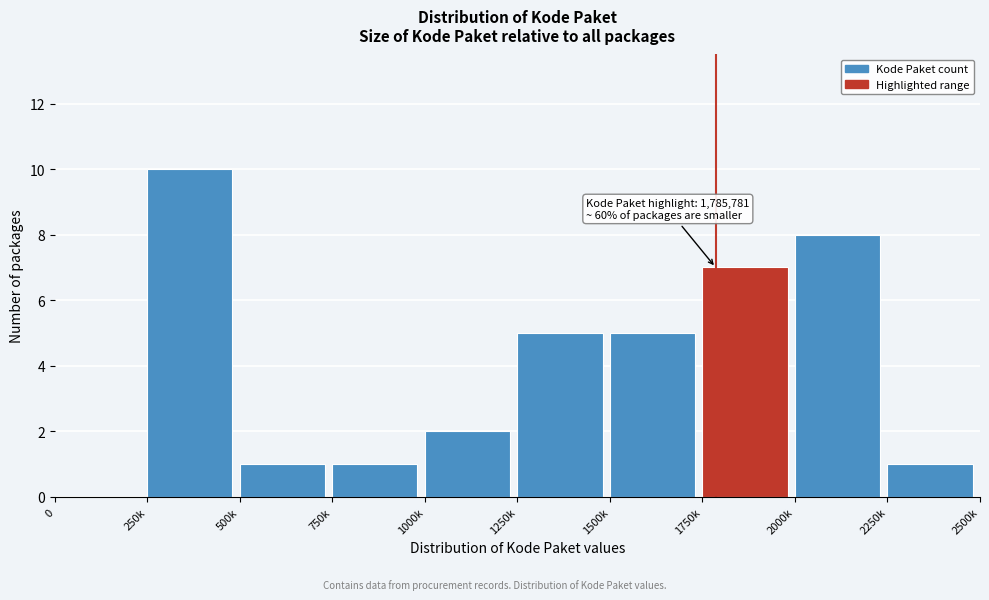

Reading left to right, list all the values displayed in this chart.

0=0	250k=10	500k=1	750k=1	1000k=2	1250k=5	1500k=5	1750k=7	2000k=8	2250k=1